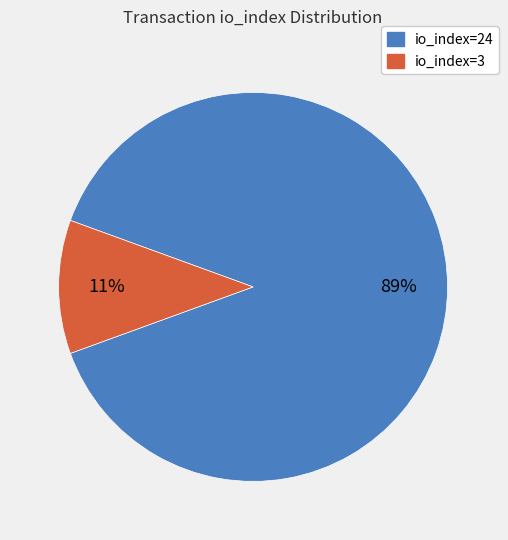

To the nearest percent, what is the difference between the largest and smallest slice percentages?

78%